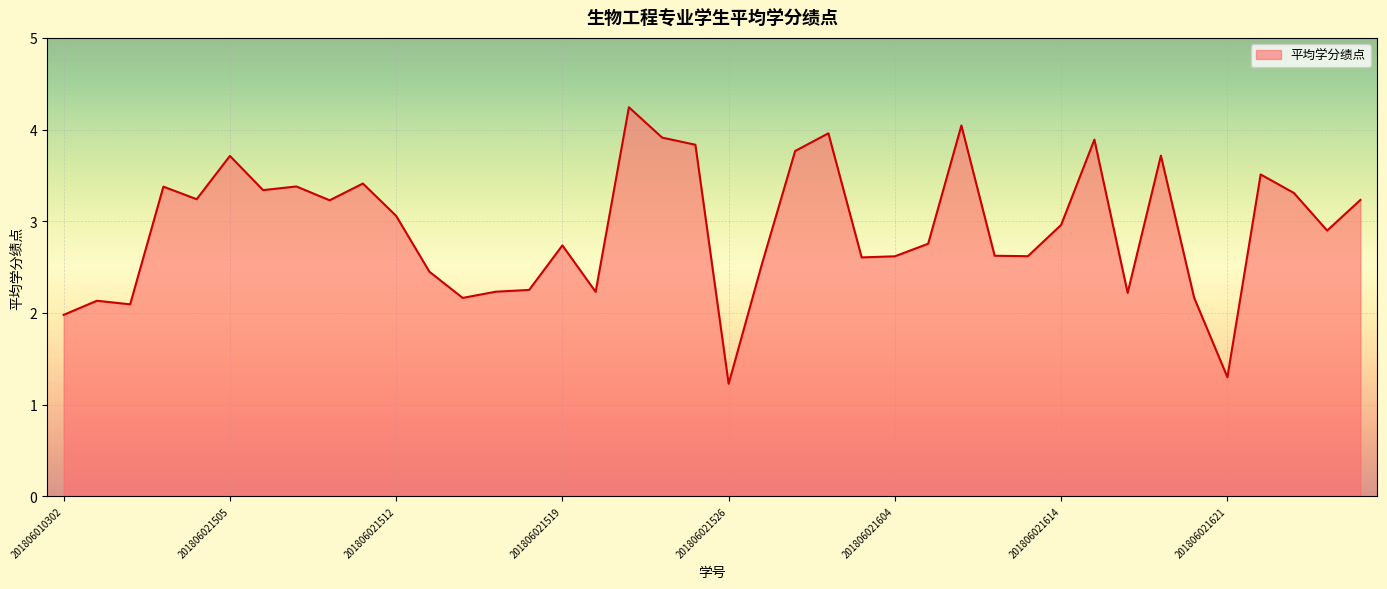

How many values exceed 2?

37